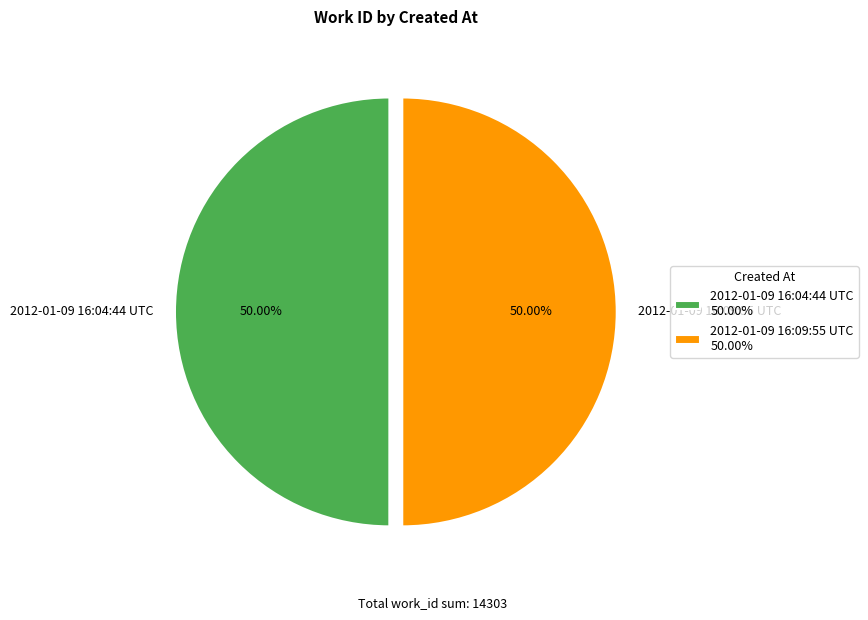

How many segments does this pie chart have?

2